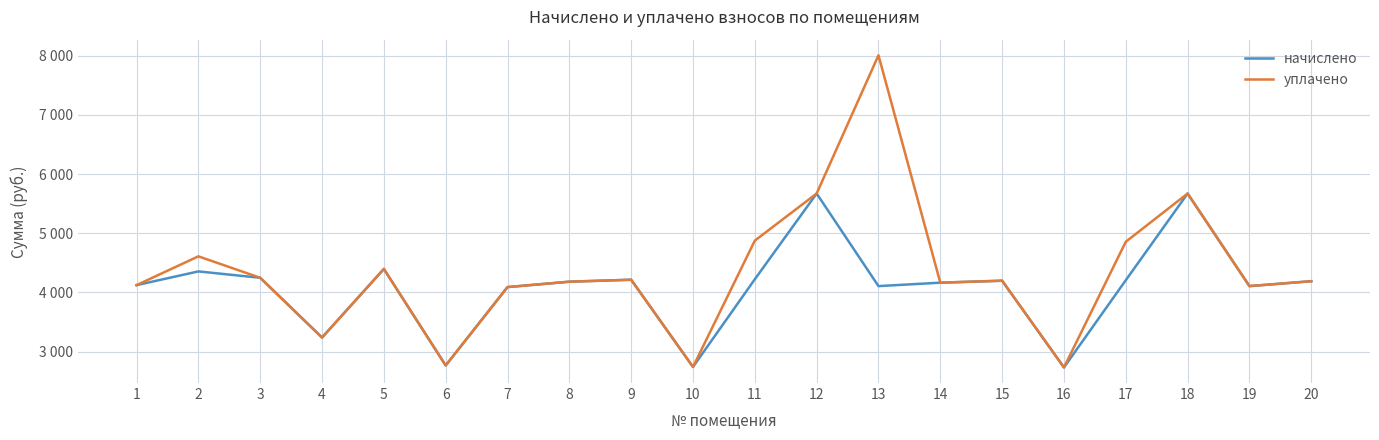

True or false: начислено and уплачено intersect in this chart.

False